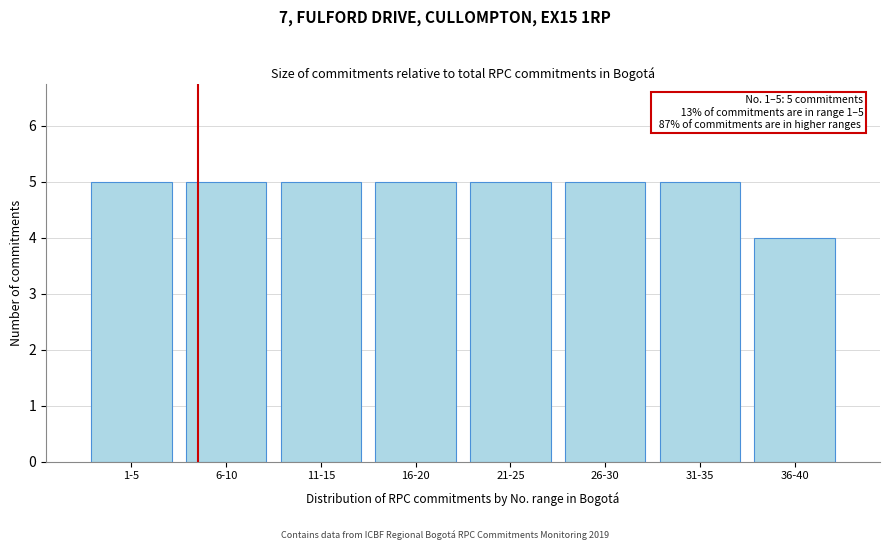

Reading left to right, what are all the values shown in this chart?

5	5	5	5	5	5	5	4